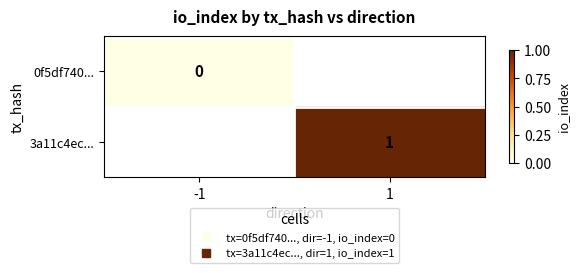

Count the number of categories in the chart.

2